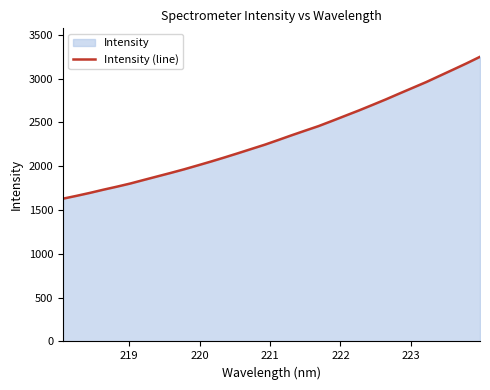

What is the smallest value displayed?

1629.3